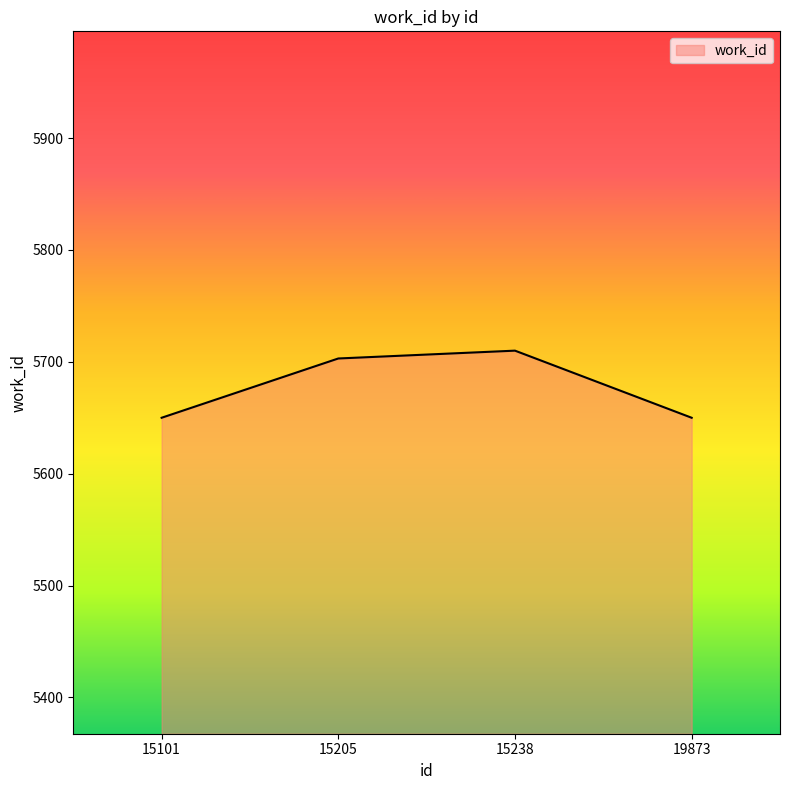

Reading left to right, transcribe all the data shown in this chart.

5650	5703	5710	5650